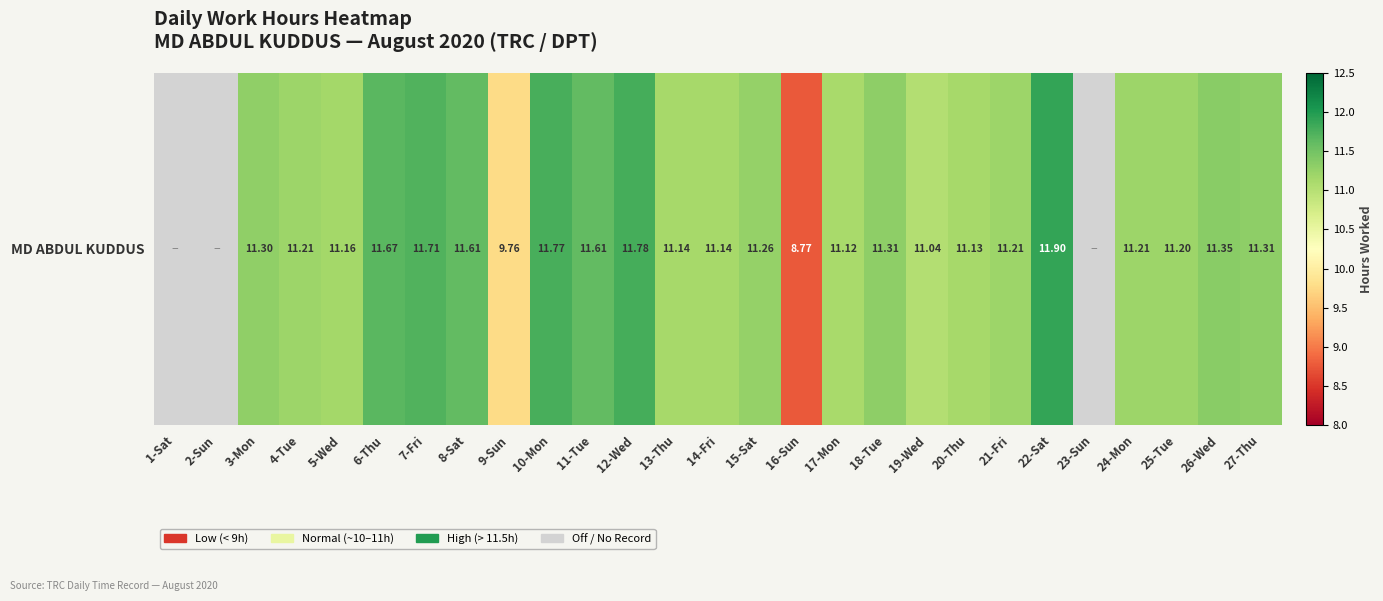

True or false: the data shows 11.9 at 22-Sat.

True